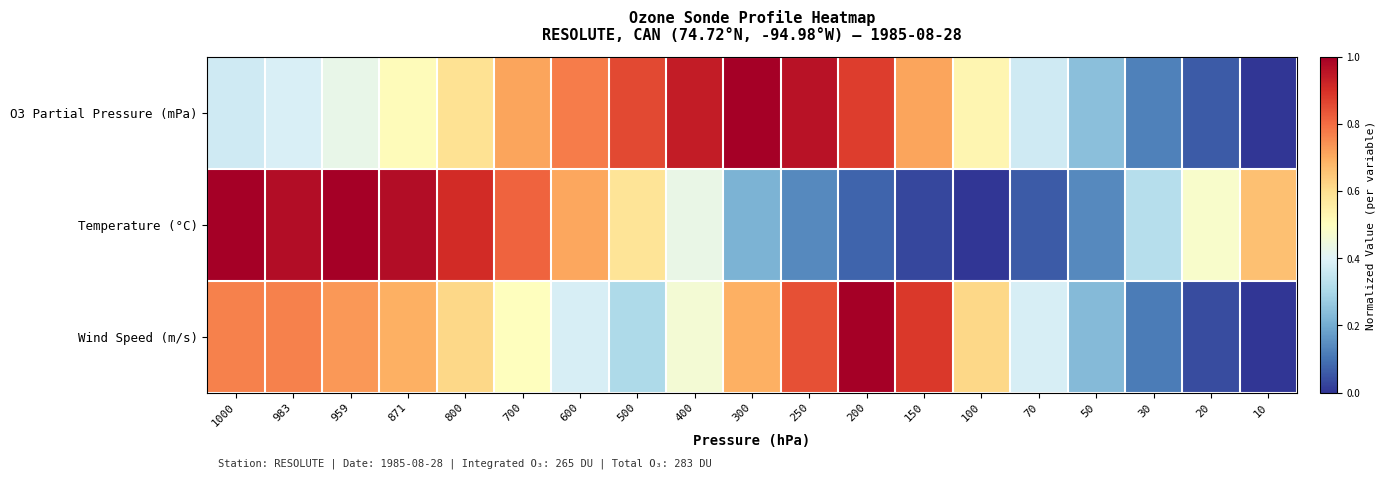

Reading left to right, what are all the values shown in this chart?

O3 Partial Pressure (mPa): 1000=0.4	983=0.4	959=0.4	871=0.5	800=0.6	700=0.7	600=0.8	500=0.9	400=0.9	300=1.0	250=1.0	200=0.9	150=0.7	100=0.5	70=0.4	50=0.2	30=0.1	20=0.1	10=0.0
Temperature (°C): 1000=1.0	983=1.0	959=1.0	871=1.0	800=0.9	700=0.8	600=0.7	500=0.6	400=0.4	300=0.2	250=0.1	200=0.1	150=0.0	100=0.0	70=0.1	50=0.1	30=0.3	20=0.5	10=0.7
Wind Speed (m/s): 1000=0.8	983=0.8	959=0.7	871=0.7	800=0.6	700=0.5	600=0.4	500=0.3	400=0.5	300=0.7	250=0.8	200=1.0	150=0.9	100=0.6	70=0.4	50=0.2	30=0.1	20=0.0	10=0.0